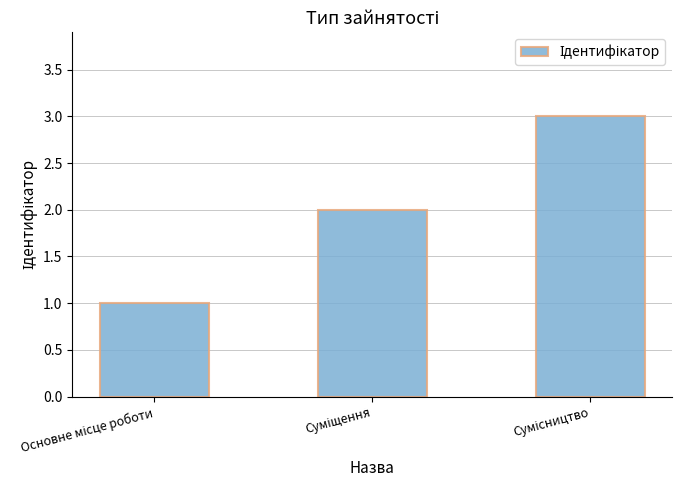

What is the greatest value displayed?

3